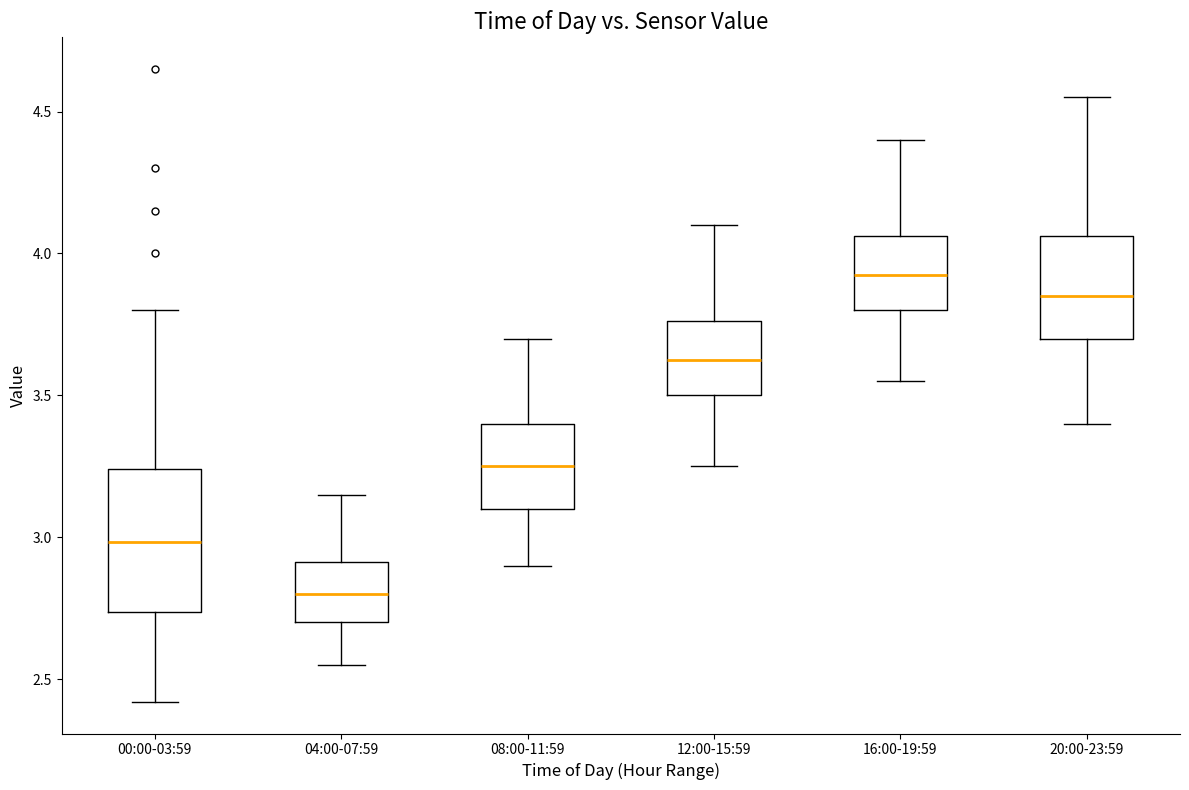

Reading left to right, read every box against the y-axis: the position of its median line, the range the box covers, and the ends of its whiskers. The values are not printed on the chart, so give them approximately, as read against the axis.

00:00-03:59: median 3.00, box 2.75 to 3.25, whiskers 2.40 to 3.80
04:00-07:59: median 2.80, box 2.70 to 2.90, whiskers 2.55 to 3.15
08:00-11:59: median 3.25, box 3.10 to 3.40, whiskers 2.90 to 3.70
12:00-15:59: median 3.65, box 3.50 to 3.75, whiskers 3.25 to 4.10
16:00-19:59: median 3.95, box 3.80 to 4.05, whiskers 3.55 to 4.40
20:00-23:59: median 3.85, box 3.70 to 4.05, whiskers 3.40 to 4.55